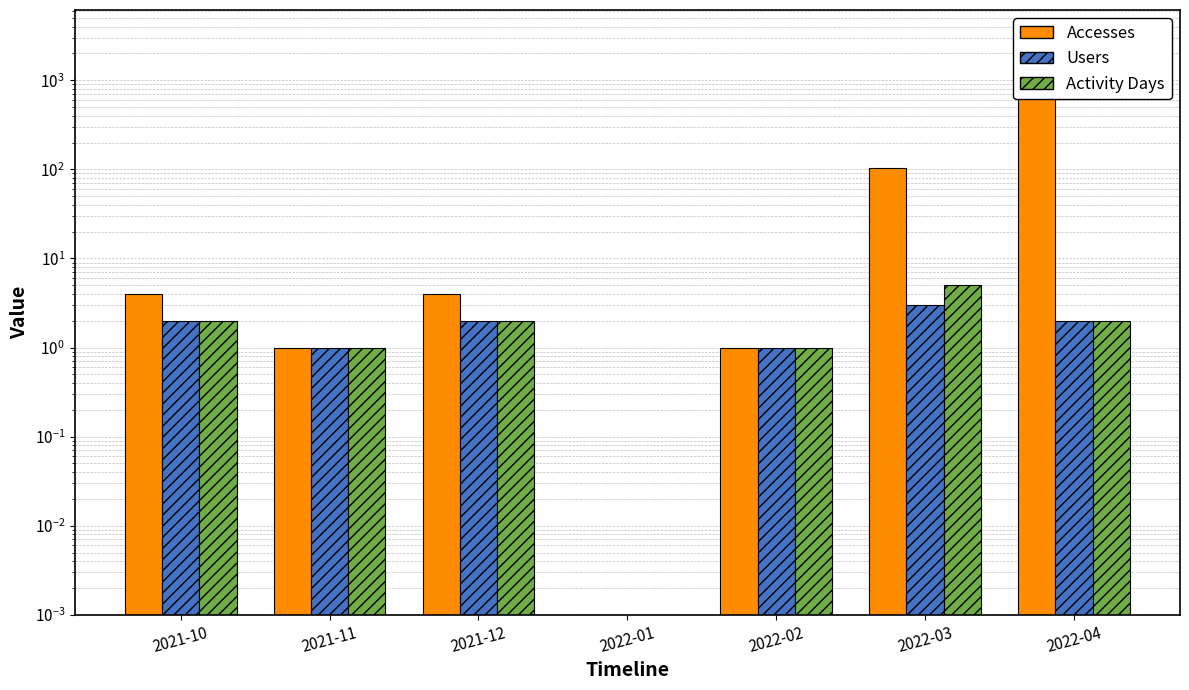

At which category does the chart reach its minimum across all series?

2022-01